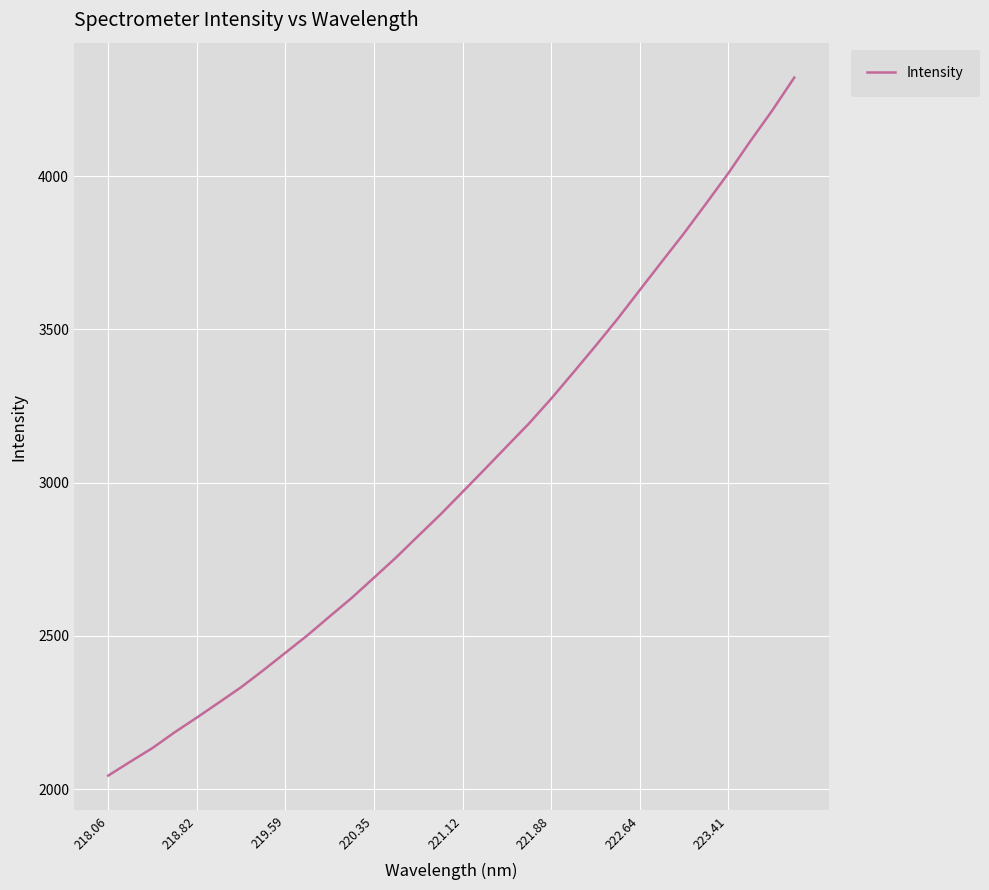

What is the maximum value shown in the chart?

4321.4